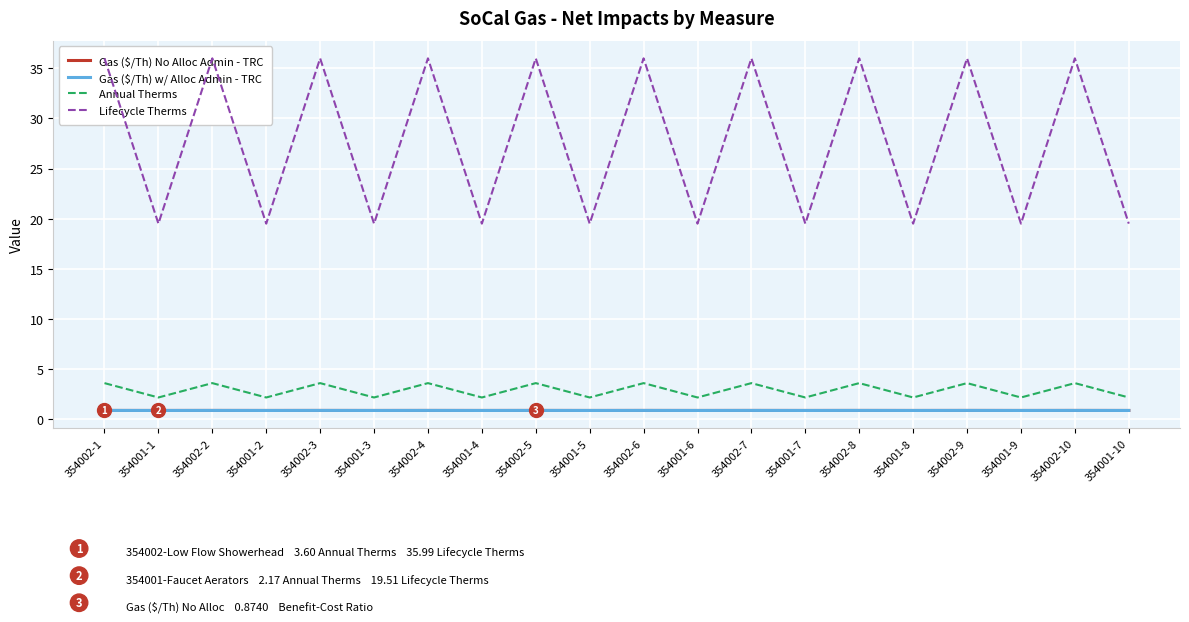

What is the sum of all Lifecycle Therms values?

555.0